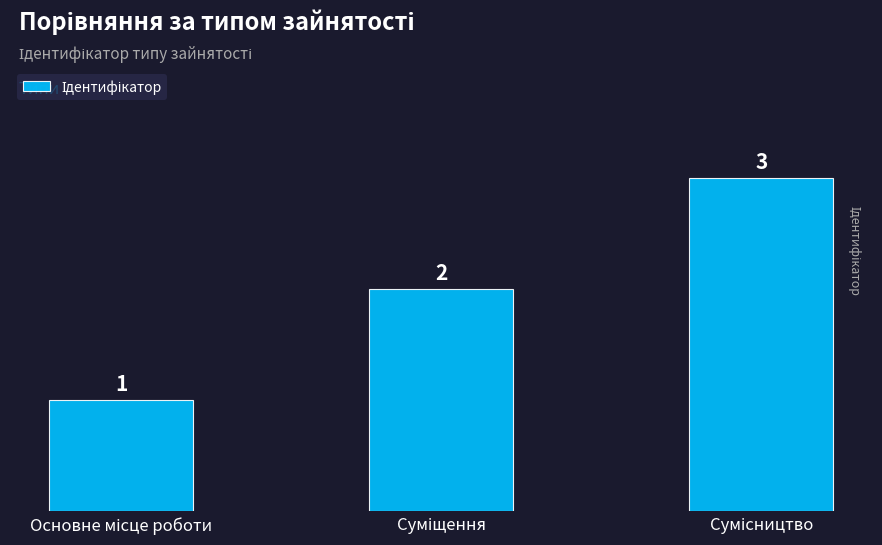

Count the values in the range 1 to 3.

3